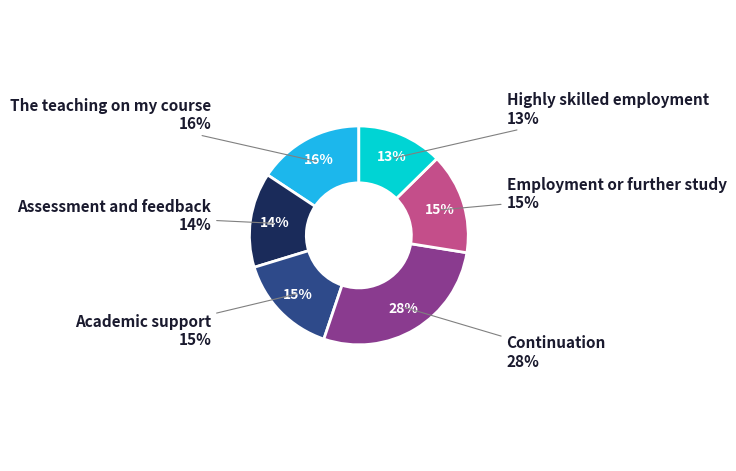

Combined, what portion of the pie is Employment or further study and The teaching on my course?

30.6%